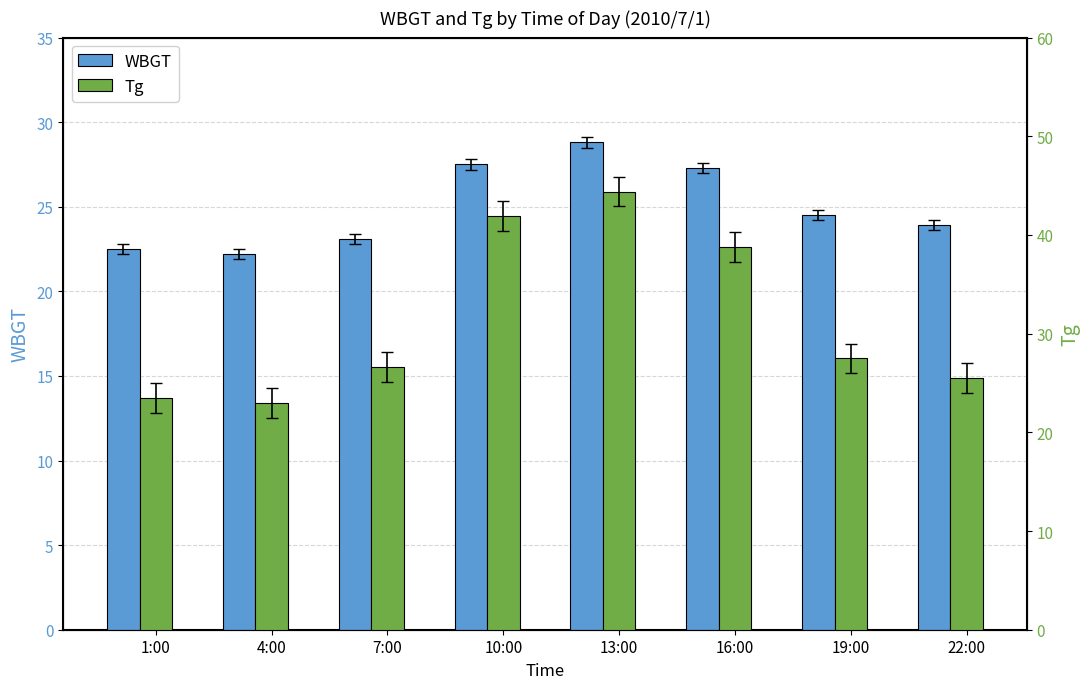

What is the smallest value displayed?

22.2